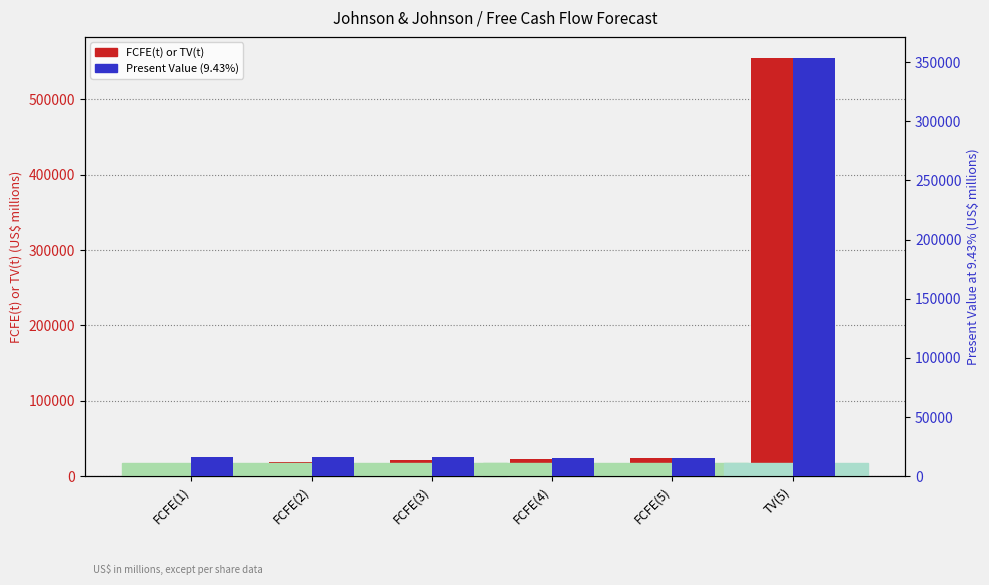

Reading left to right, list all the values displayed in this chart.

FCFE(t) or TV(t): FCFE(1)=17553	FCFE(2)=19498	FCFE(3)=21259	FCFE(4)=22742	FCFE(5)=23860	TV(5)=554919
Present Value (9.43%): FCFE(1)=16040	FCFE(2)=16282	FCFE(3)=16223	FCFE(4)=15859	FCFE(5)=15205	TV(5)=353618